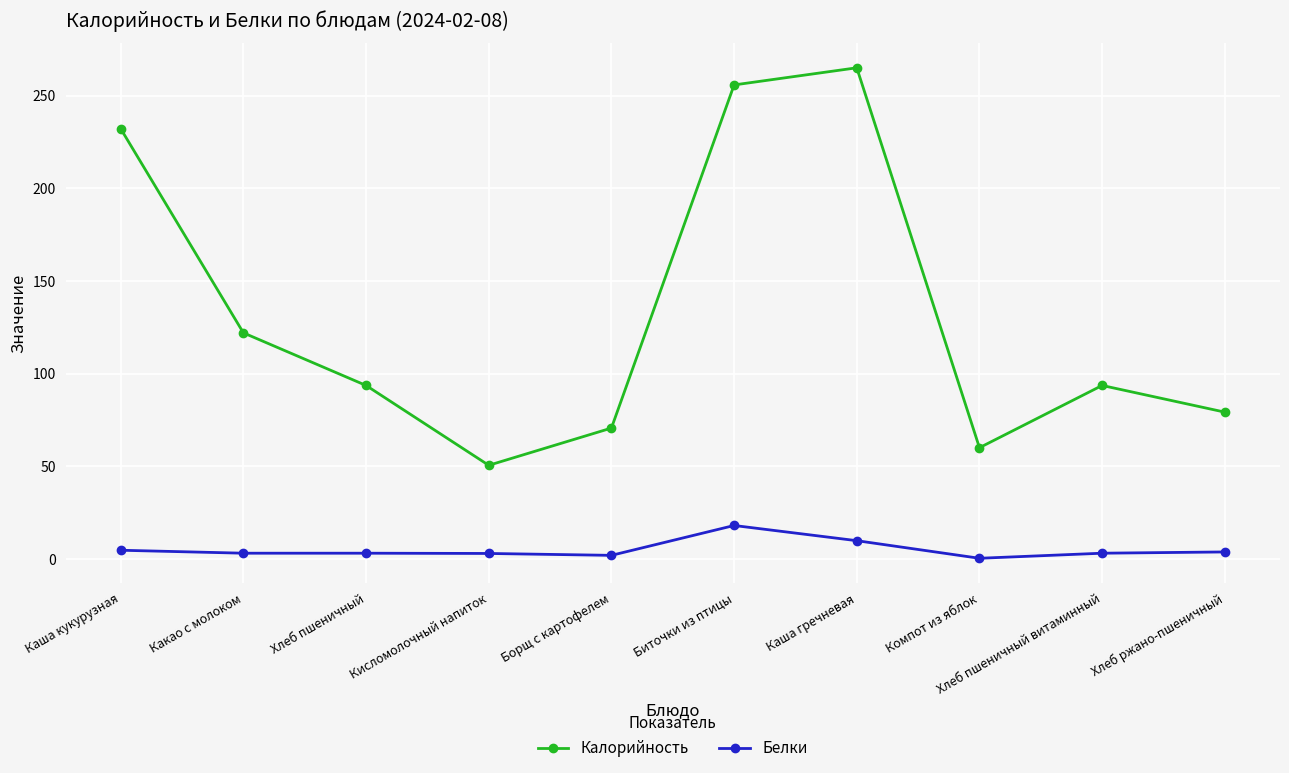

Which series has the largest total across all categories?

Калорийность